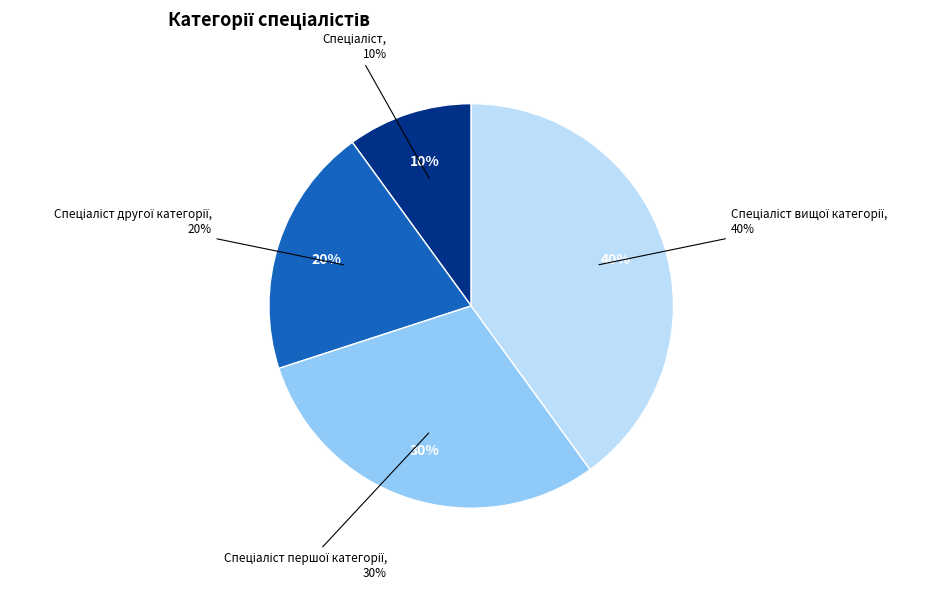

To the nearest percent, what percentage of the pie is Спеціаліст другої категорії?

20%